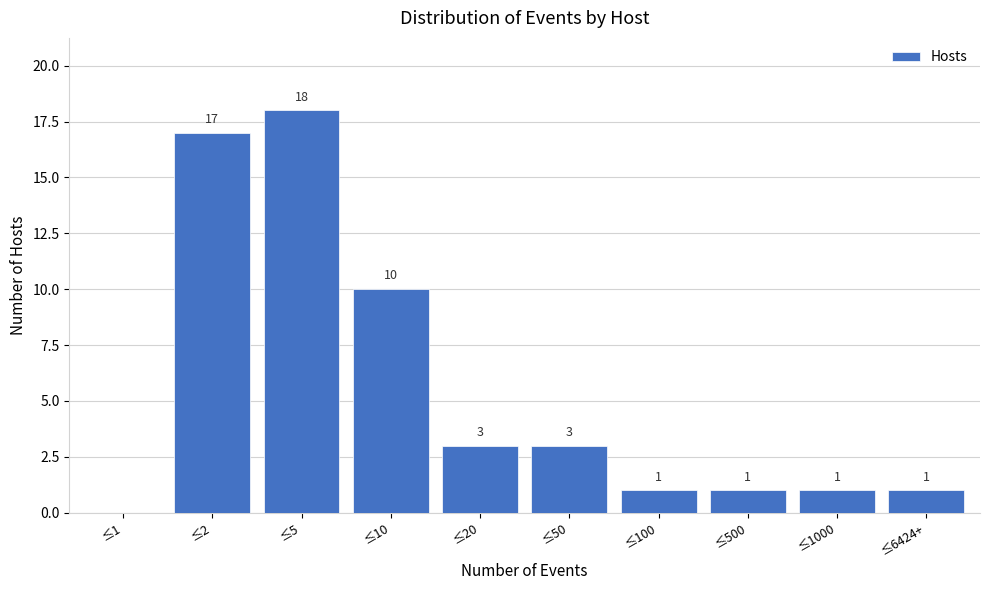

Reading right to left, transcribe all the data shown in this chart.

≤6424+=1	≤1000=1	≤500=1	≤100=1	≤50=3	≤20=3	≤10=10	≤5=18	≤2=17	≤1=0